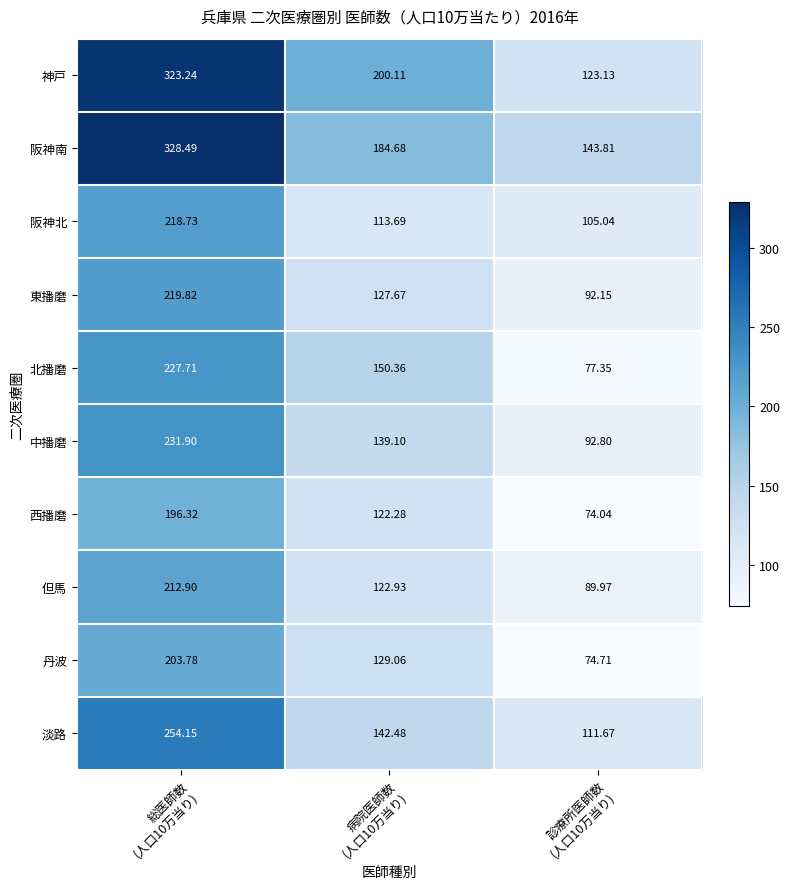

Count the number of categories in the chart.

3